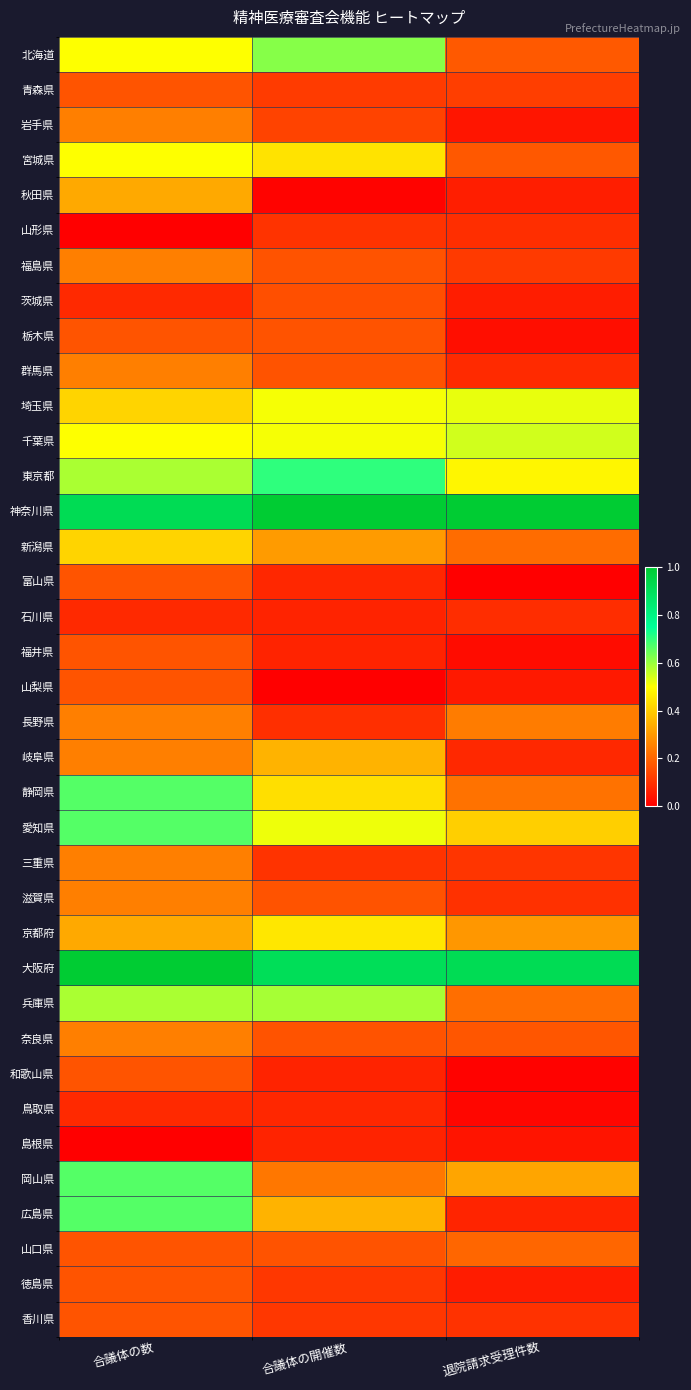

What is the total value across all series at 合議体の開催数?

10.3